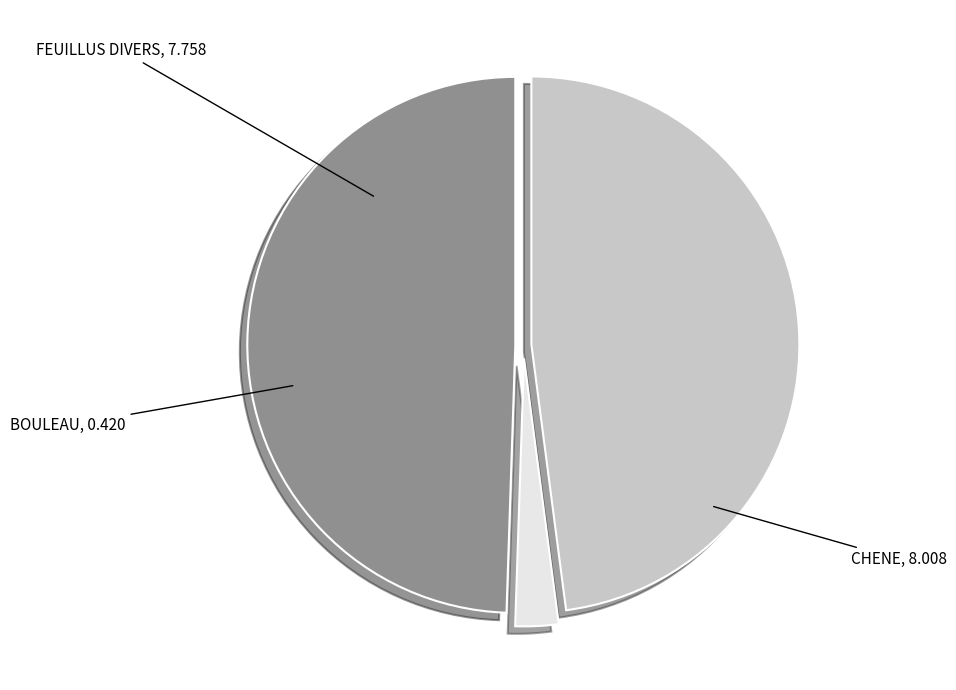

Does any single category account for the majority?

No